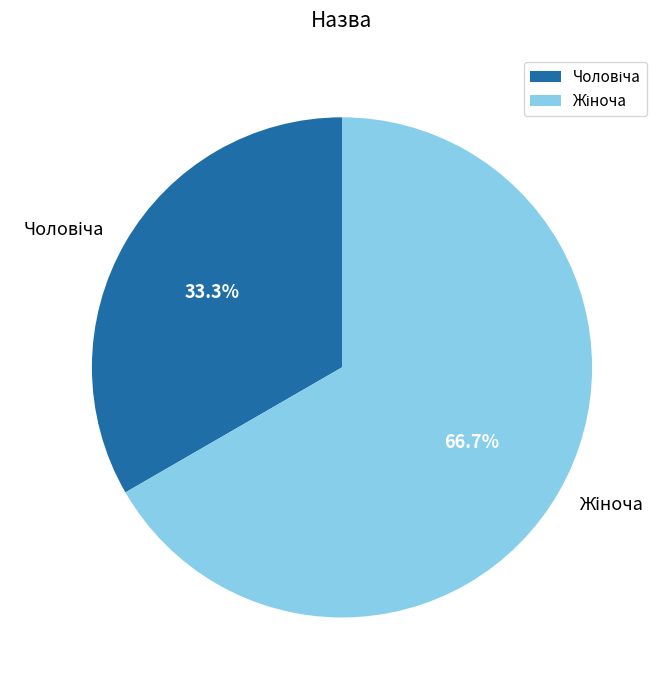

Does any single category account for the majority?

Yes